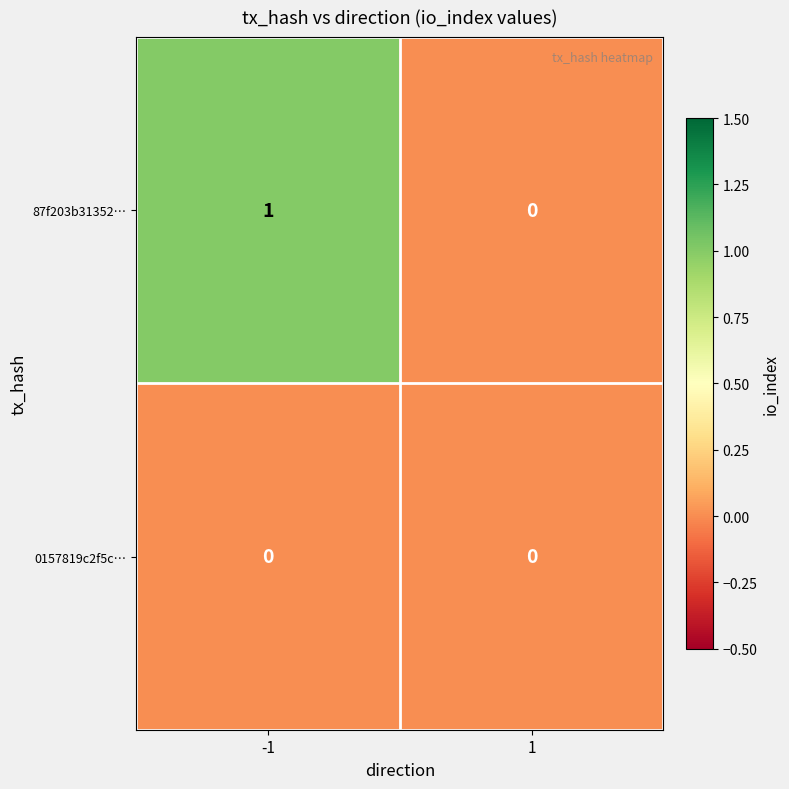

The value of 0157819c2f5c… at 1 is 0. True or false?

True